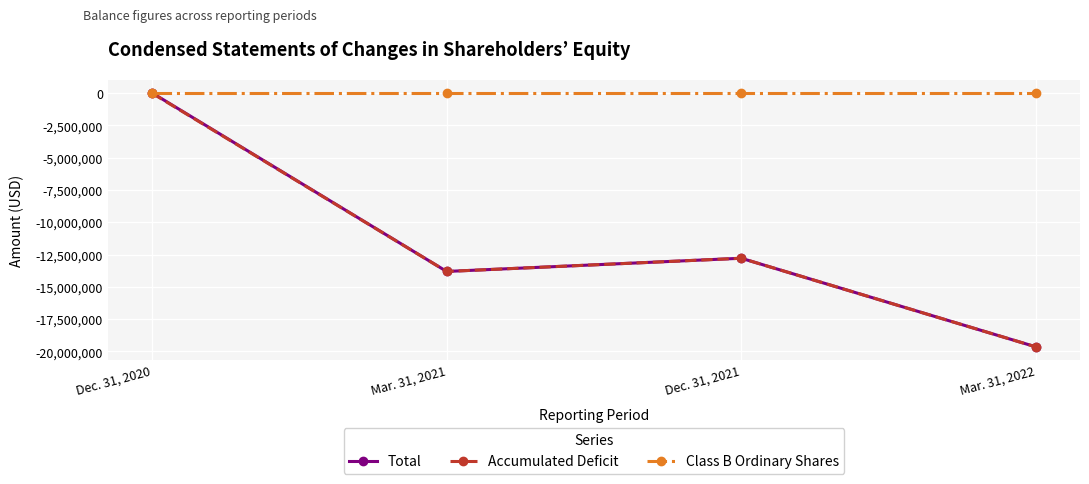

Which series has the widest spread of values?

Total